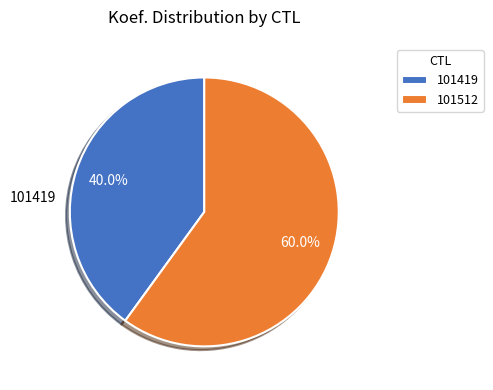

How many segments does this pie chart have?

2